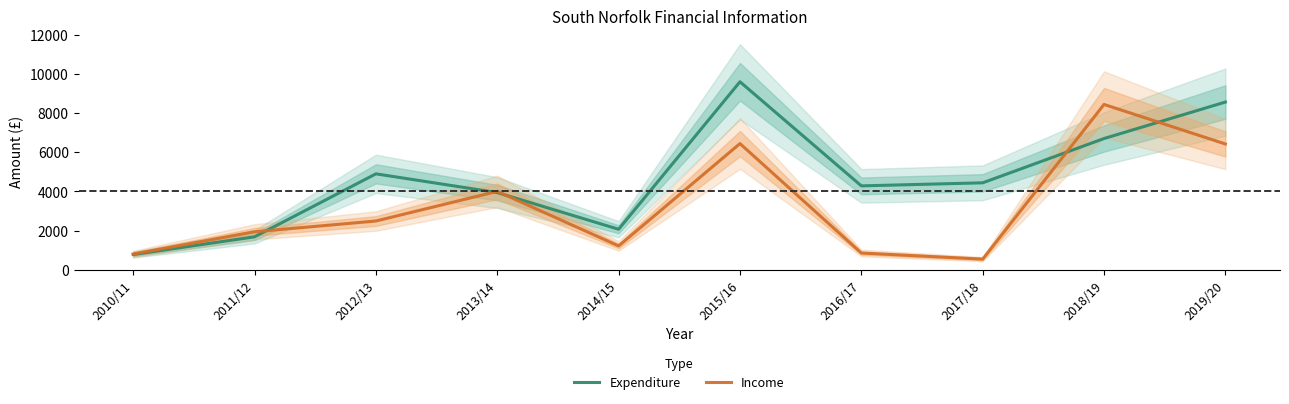

Where is Expenditure nearest to the value 5185?

2012/13